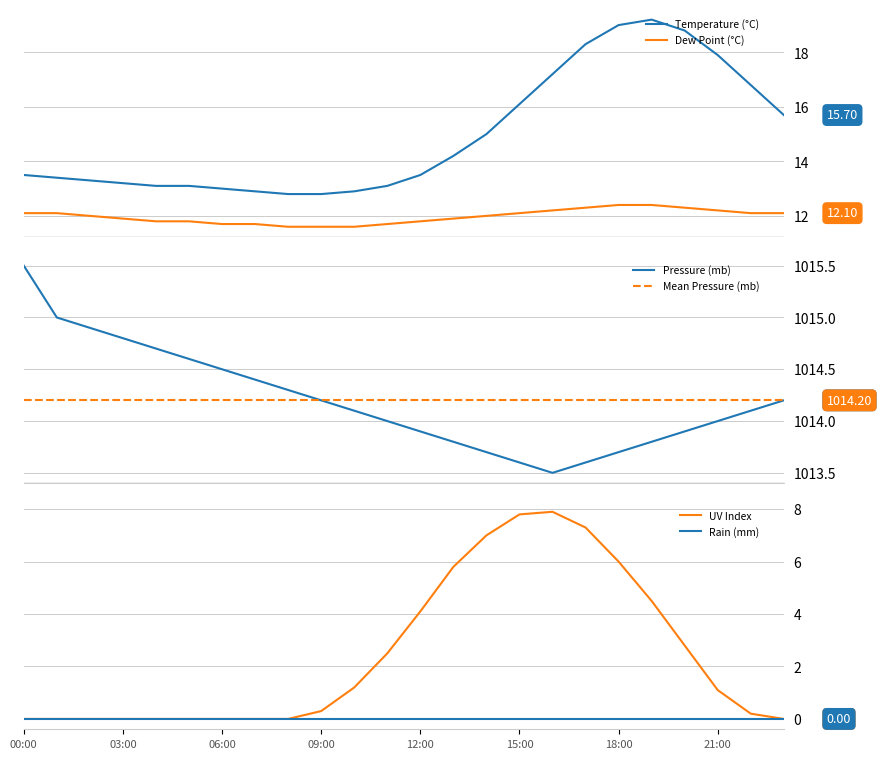

How many lines are shown in the chart?

6